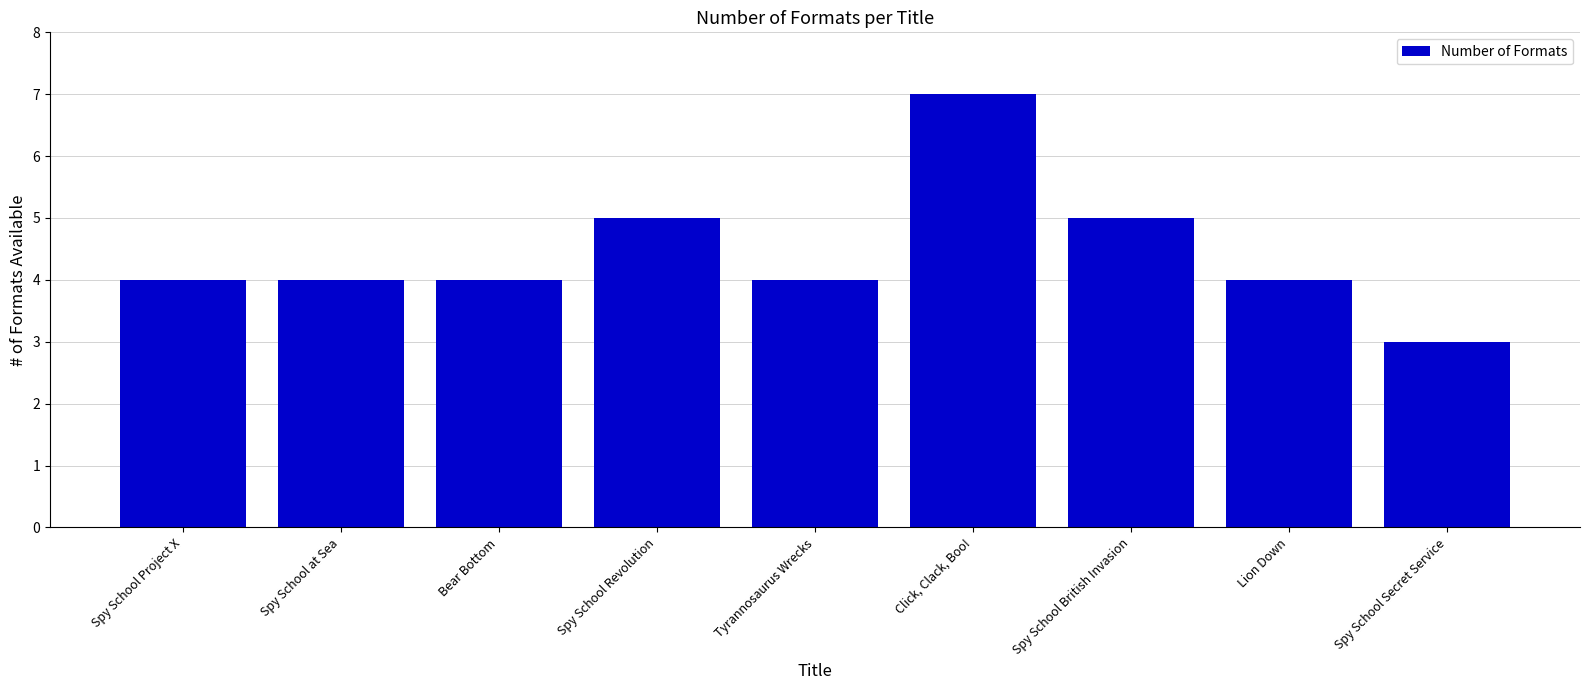

True or false: the data shows 3 at Spy School Secret Service.

True